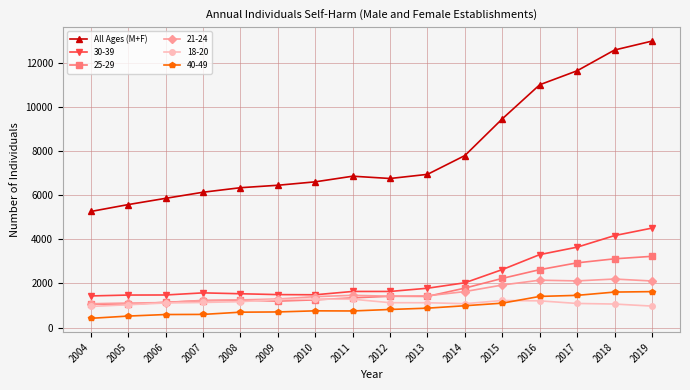

At which label is All Ages (M+F) closest to 9118?

2015